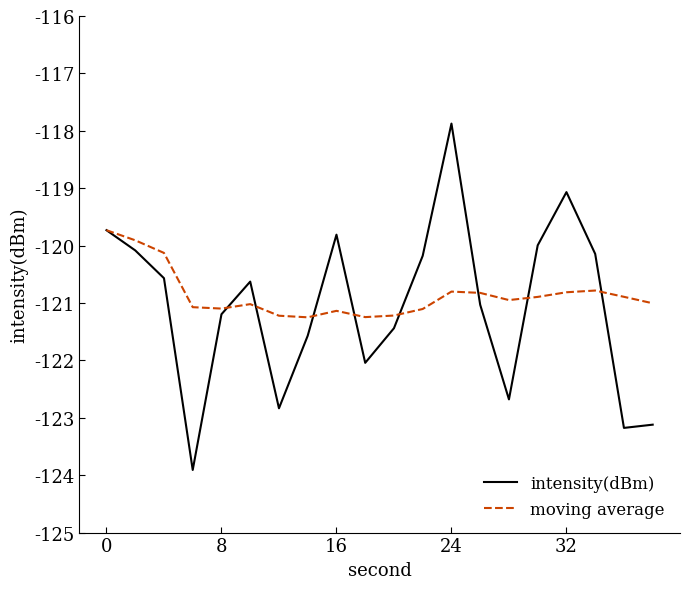

Which series has the widest spread of values?

intensity(dBm)